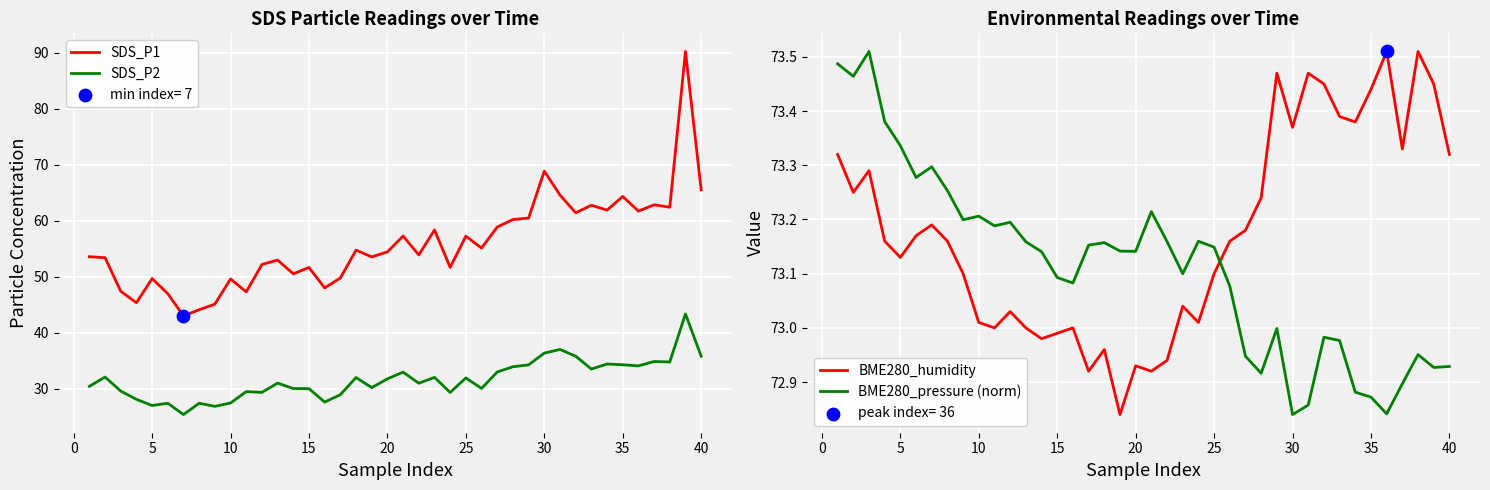

True or false: SDS_P2 and SDS_P1 intersect in this chart.

False